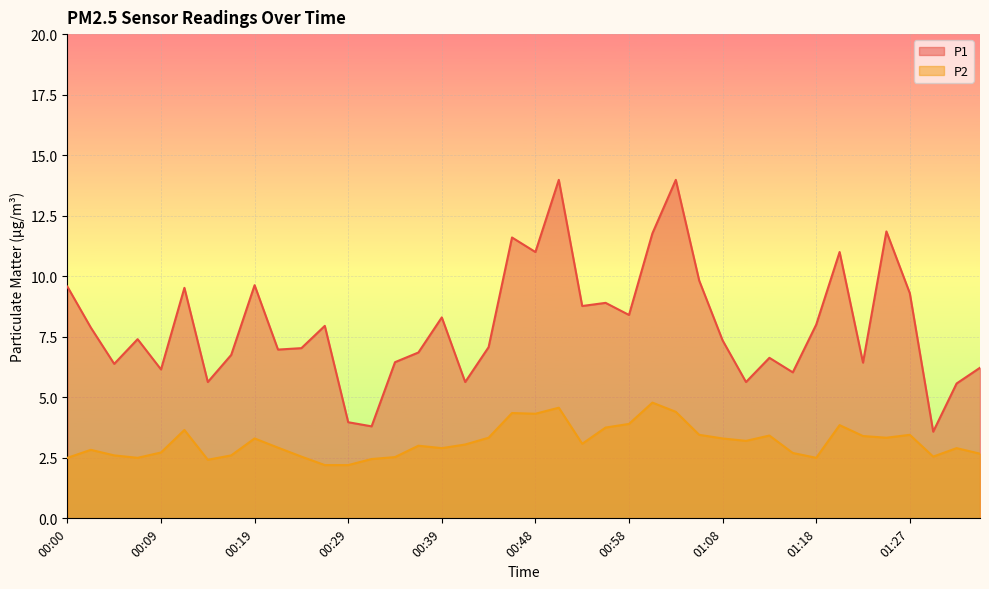

What is the lowest value of the P2 series?

2.2